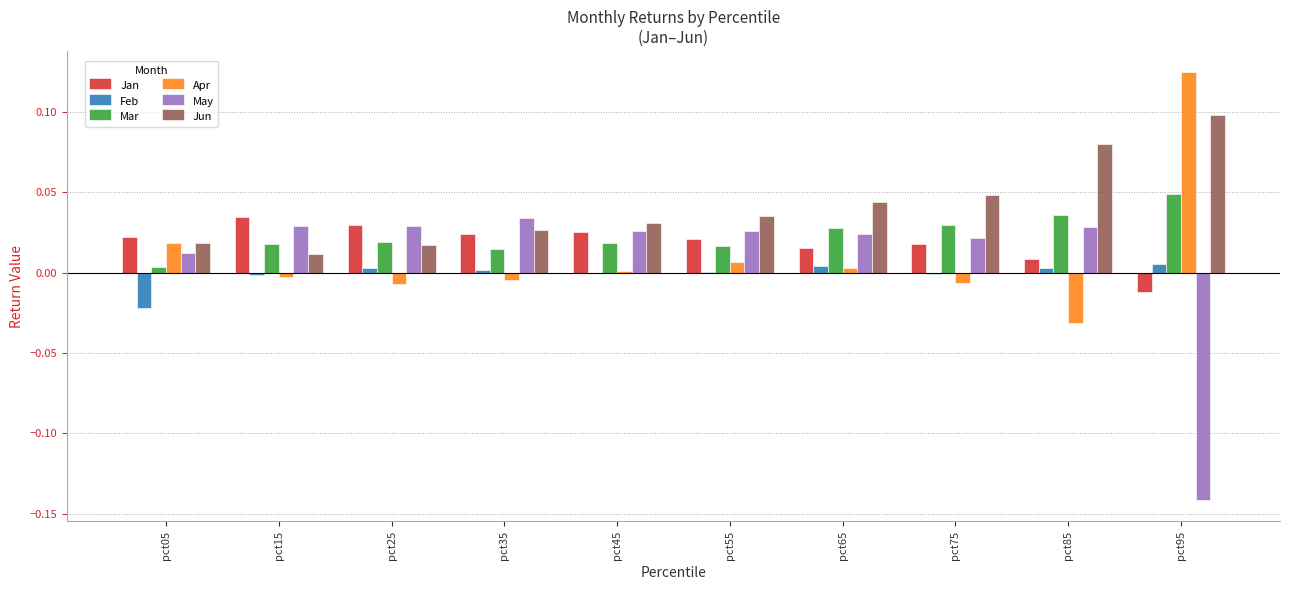

How many groups of bars are there?

10